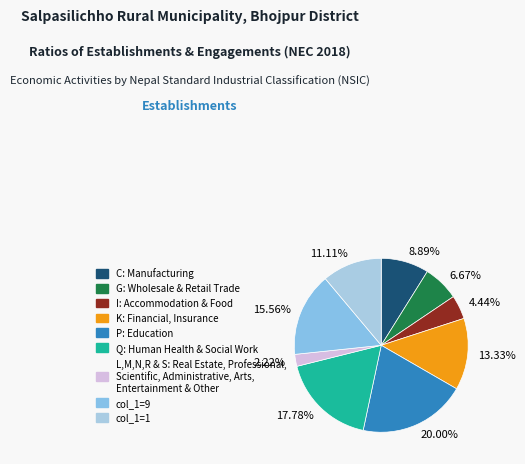

To the nearest percent, what portion does 3 represent?

2%